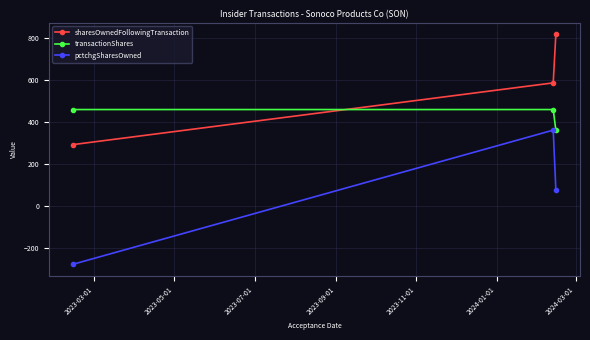

How many lines are shown in the chart?

3